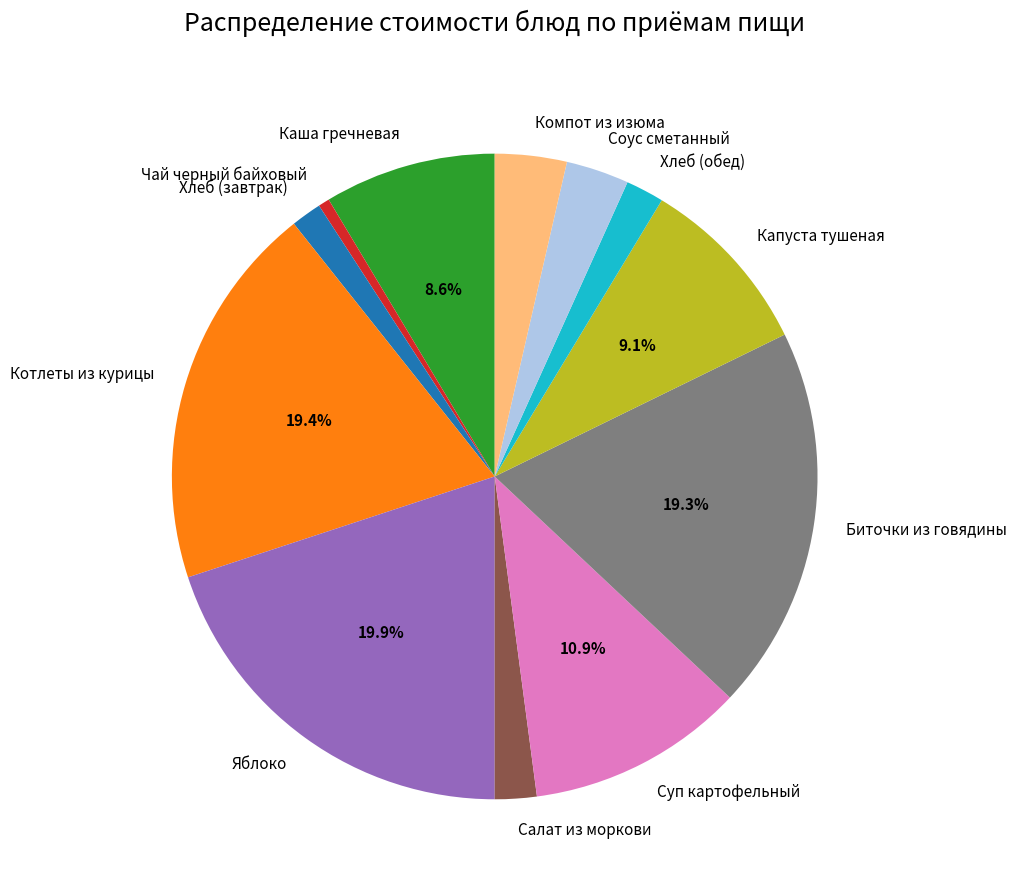

Which has a higher value, Суп картофельный or Компот из изюма?

Суп картофельный